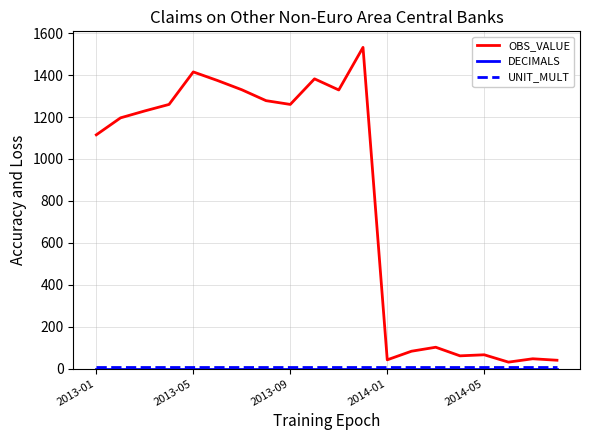

Does the chart display data point markers on the line(s)?

No